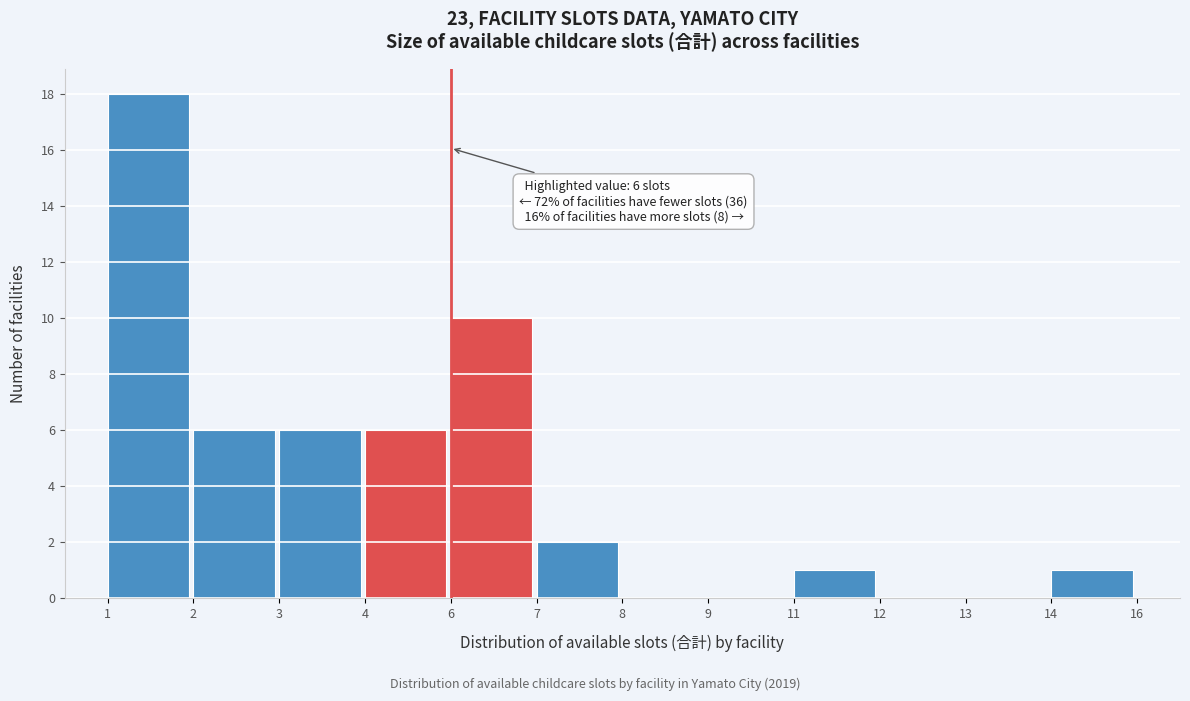

Reading right to left, list all the values displayed in this chart.

14=1	13=0	12=0	11=1	9=0	8=0	7=2	6=10	4=6	3=6	2=6	1=18